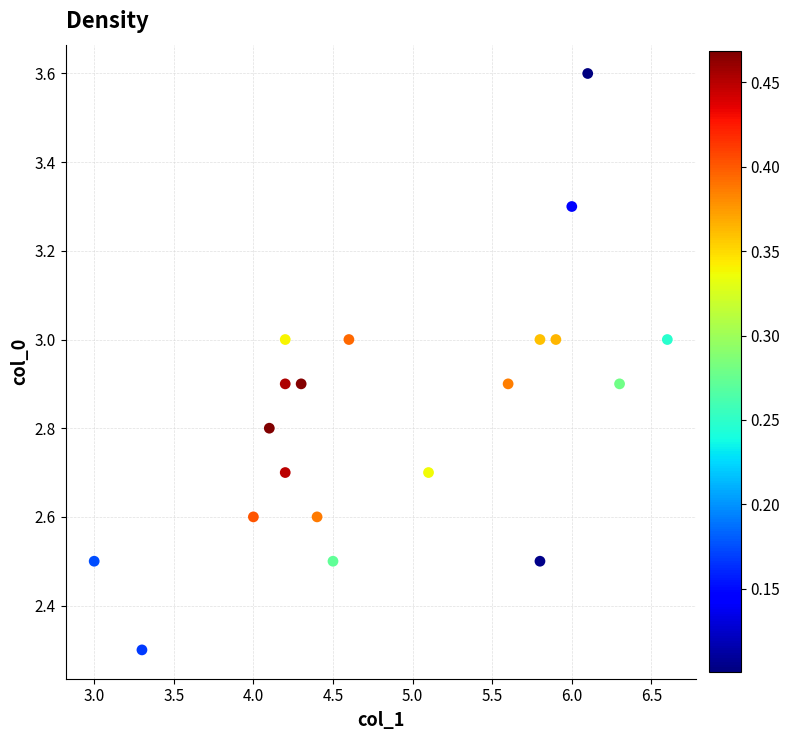

What is the range of Y values (max minus min)?

1.3